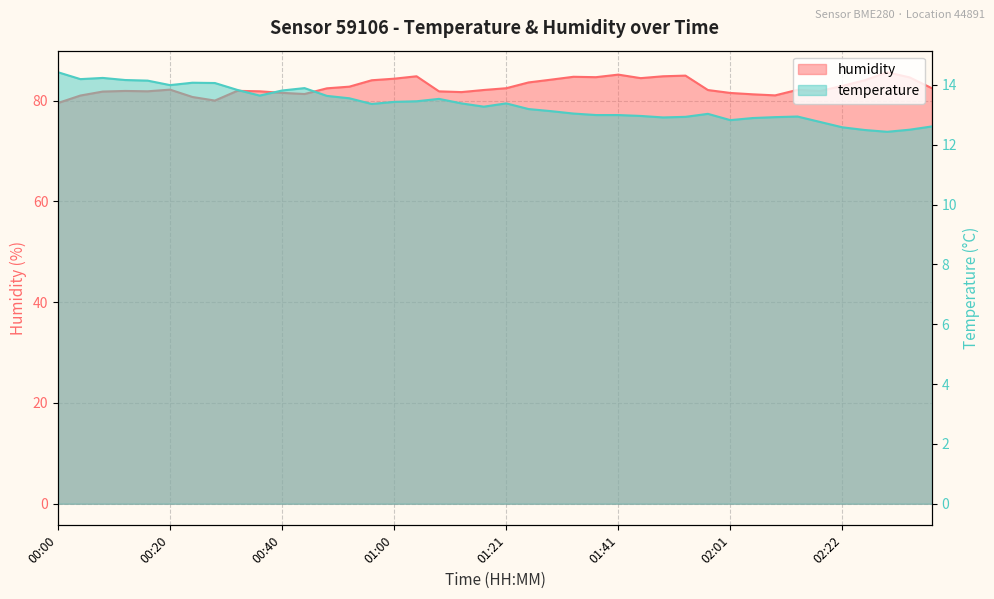

True or false: temperature has more than 2 points higher than both neighbors.

True